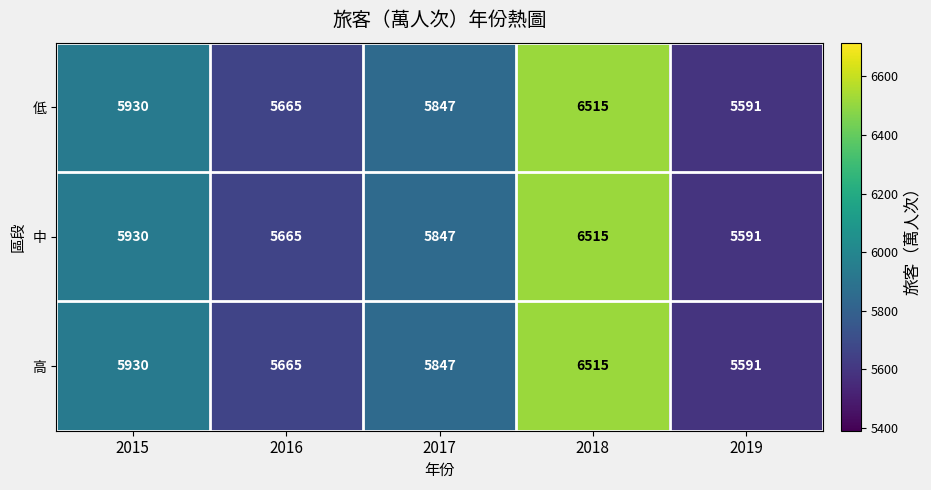

Which label corresponds to the largest value in the chart?

2018